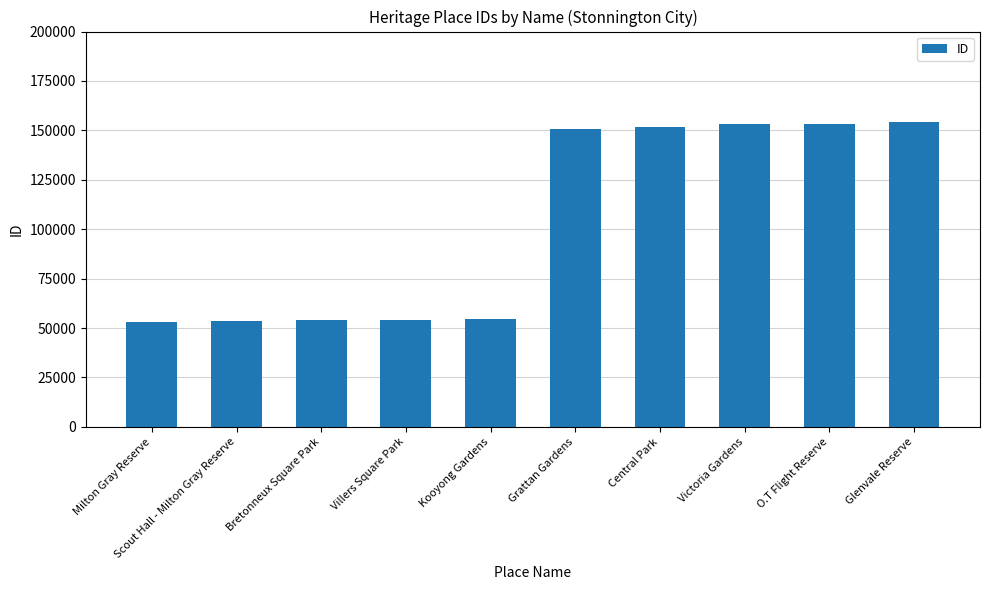

What is the approximate value at Glenvale Reserve, to the nearest 10?

154200